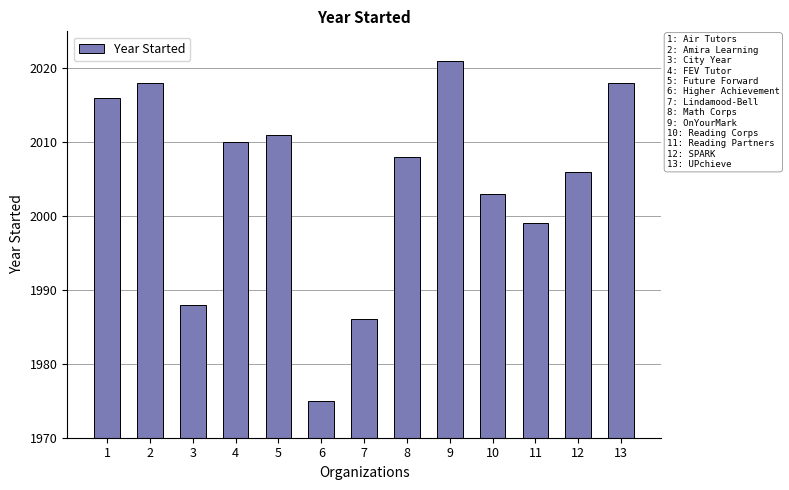

Reading left to right, what are all the values shown in this chart?

2016	2018	1988	2010	2011	1975	1986	2008	2021	2003	1999	2006	2018